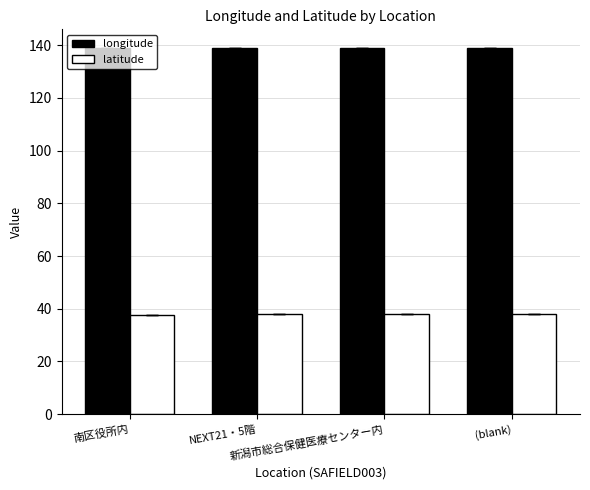

What is the greatest value displayed?

139.1